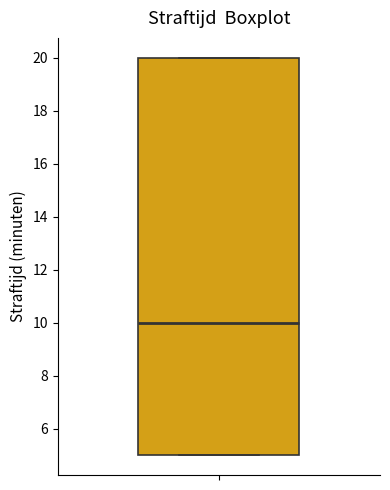

Read this box plot against the y-axis: the position of the median line, the range covered by the box, and the ends of both whiskers. The values are not printed on the chart, so give them approximately, as read against the axis.

median 10, box 5 to 20, whiskers 5 to 20